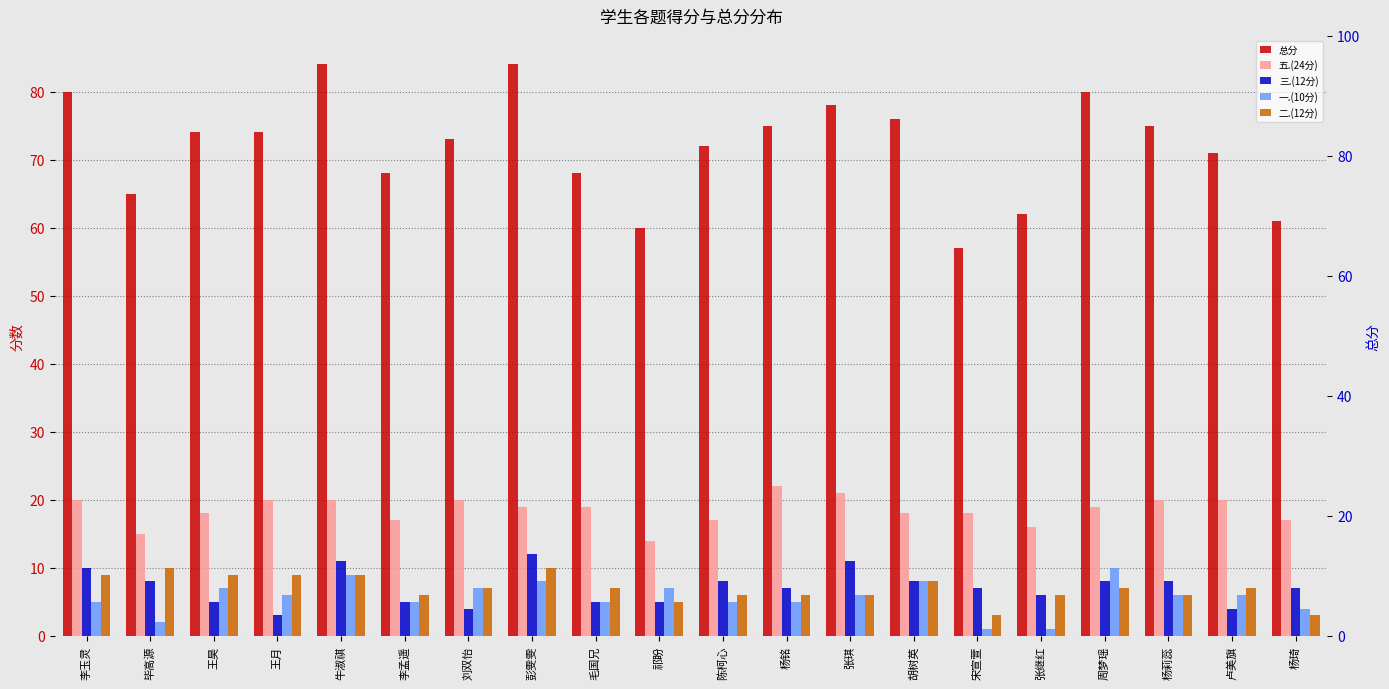

What is the total value across all series at 李玉灵?

124